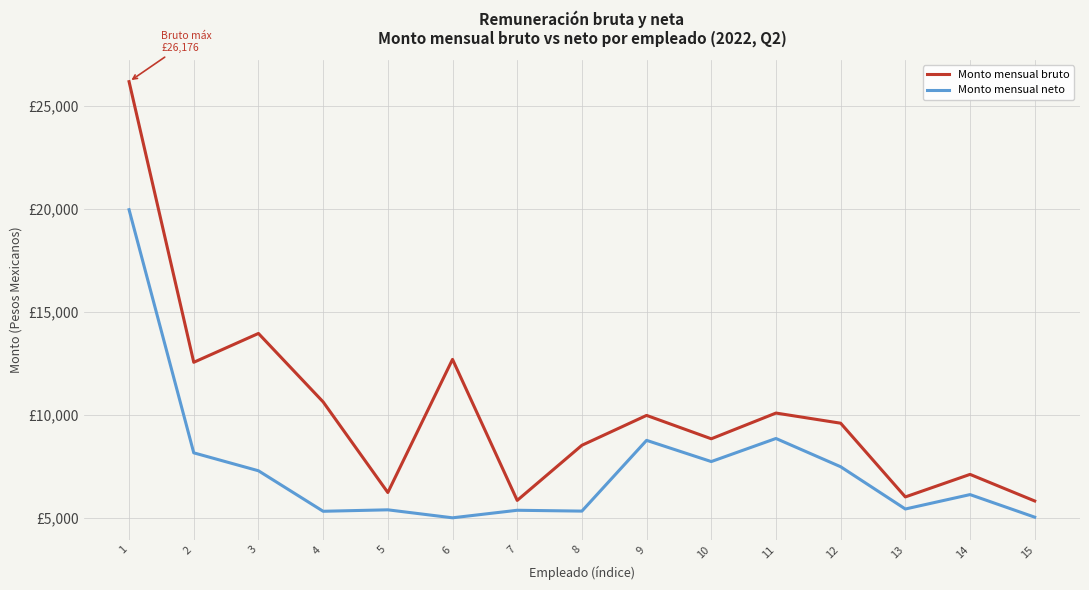

Where is Monto mensual neto nearest to the value 12475?

11